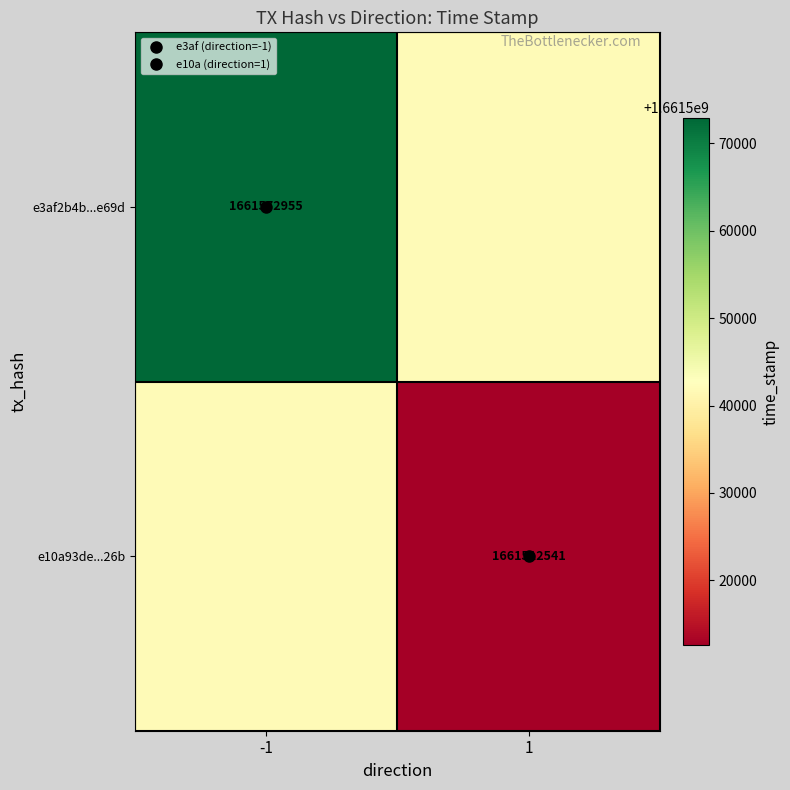

What is the difference between the e10a93de...26b values at -1 and 1?

29459